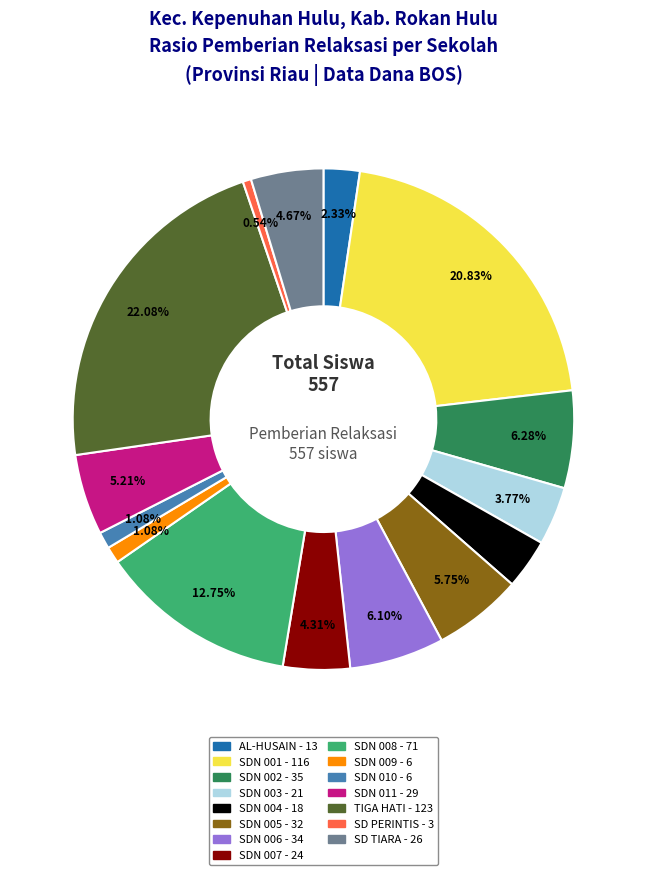

Is there a majority slice in this chart?

No